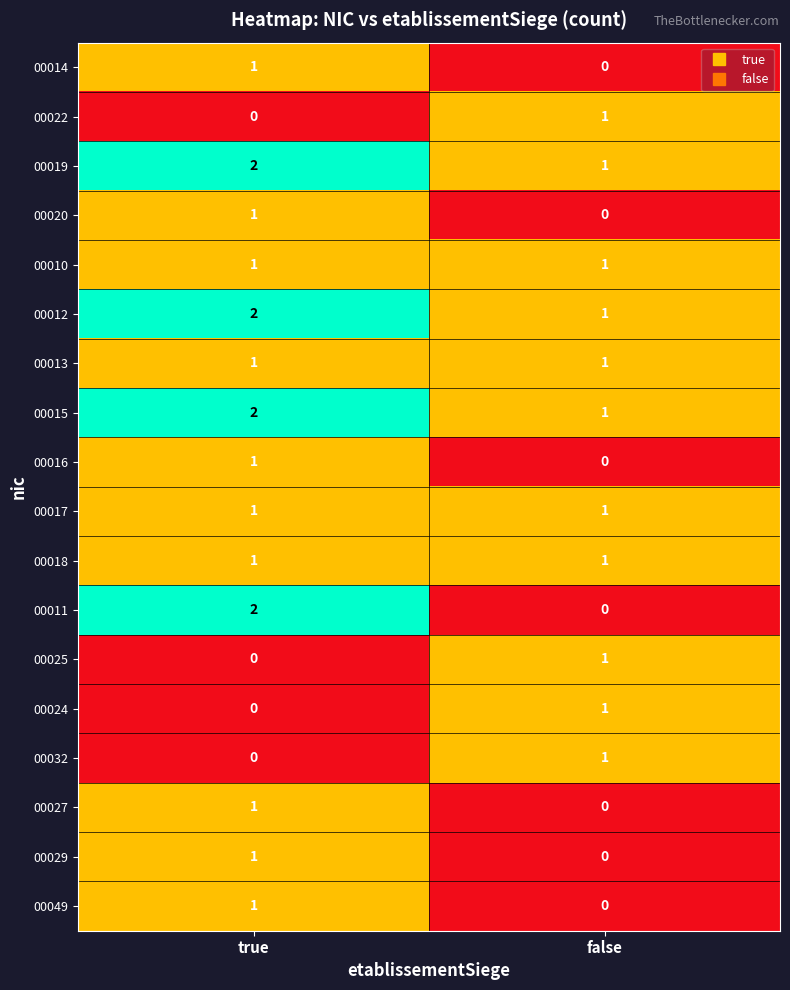

Which series has the widest spread of values?

00011